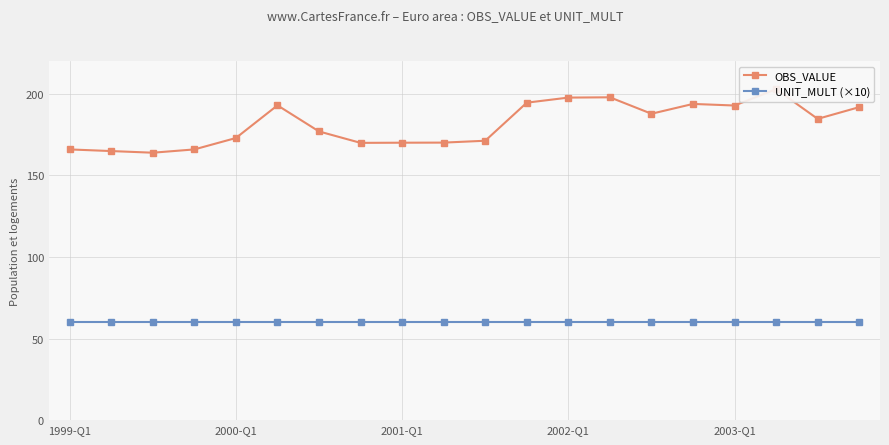

Is the value of OBS_VALUE at 13 greater than the value of UNIT_MULT (×10) at 17?

Yes